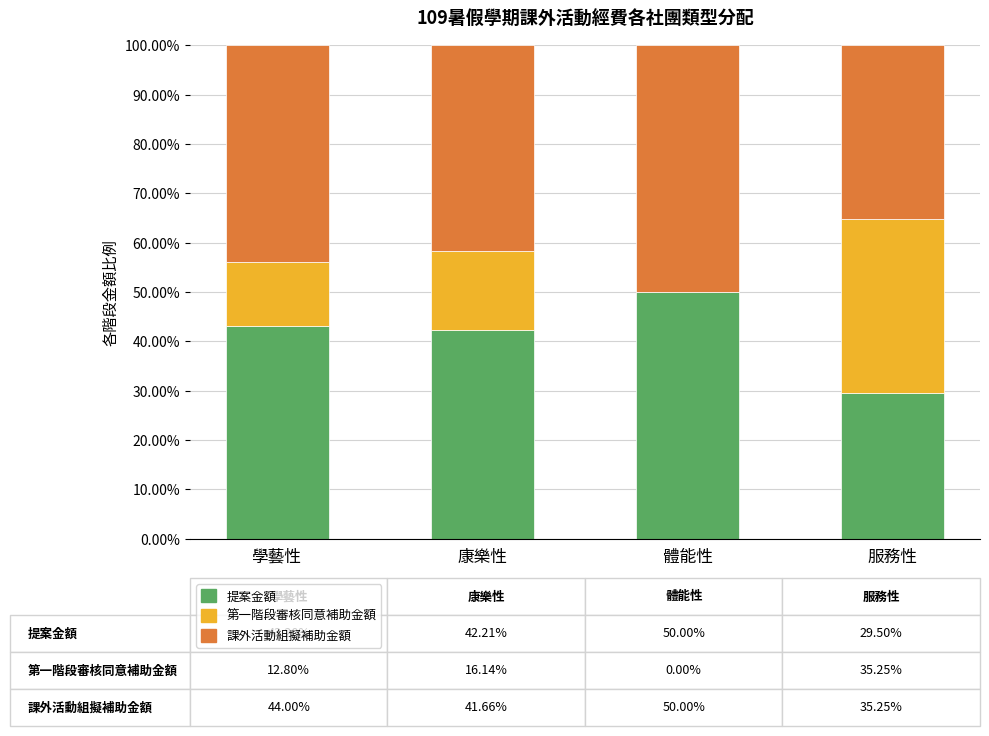

What is the total value across all series at 服務性?

100.0